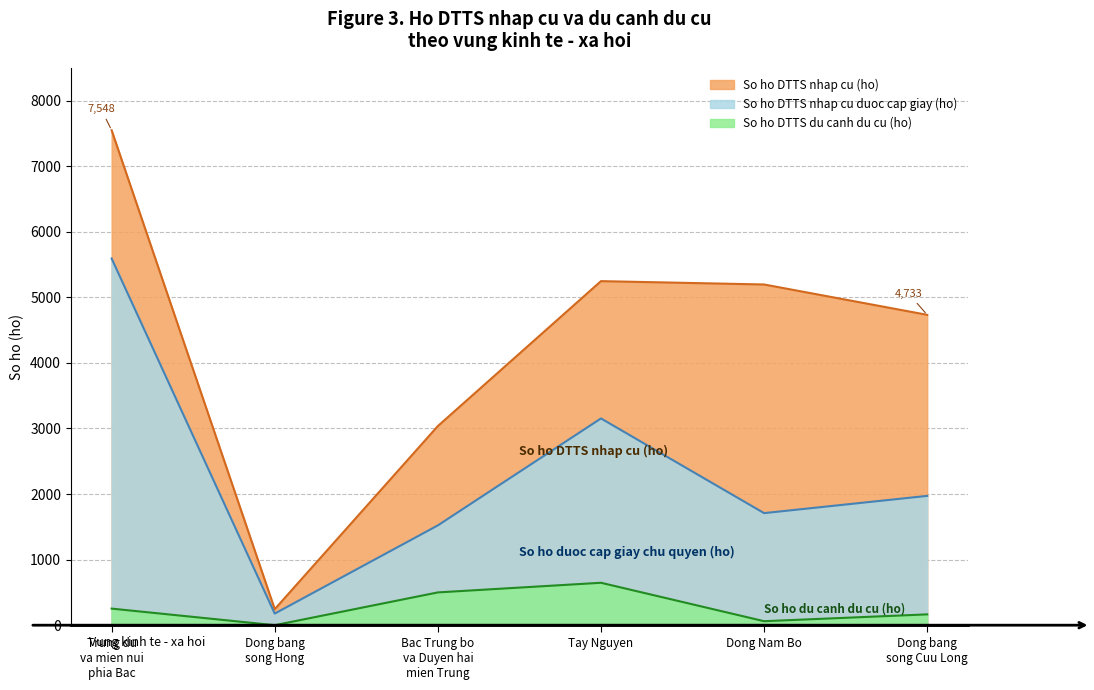

Between Trung du va mien nui phia Bac and Bac Trung bo va Duyen hai mien Trung, which is larger?

Trung du va mien nui phia Bac